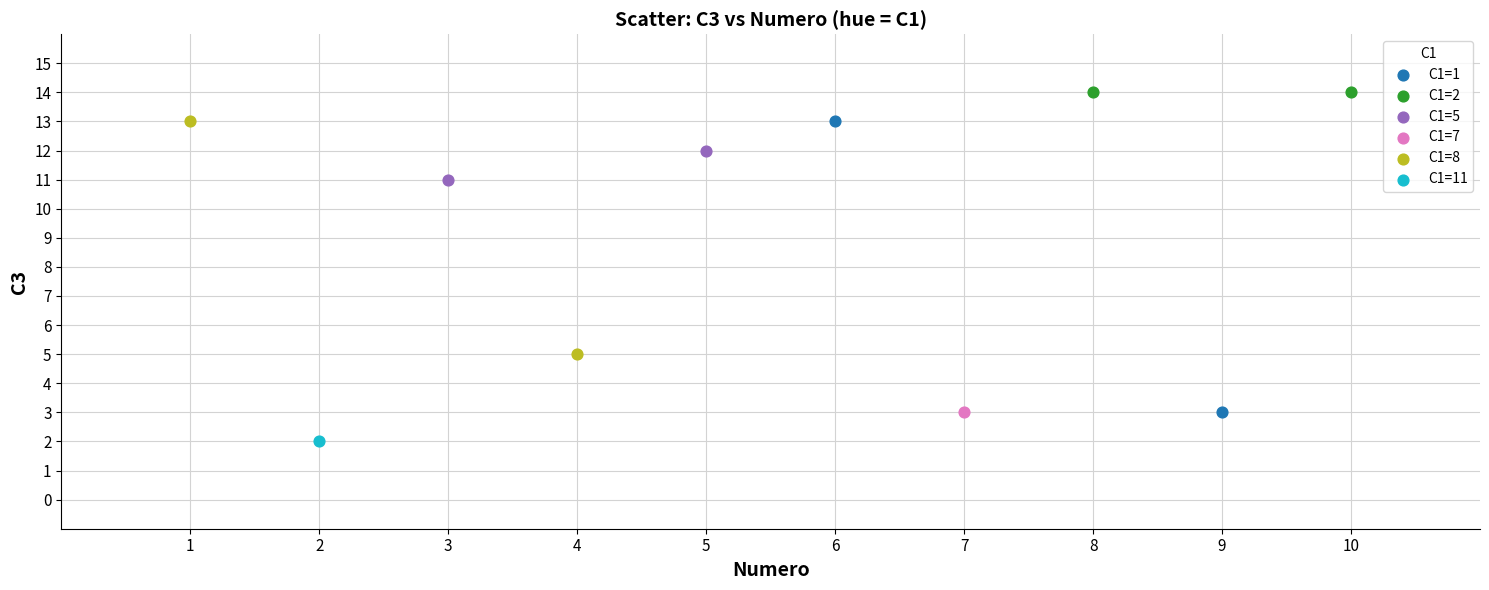

Which series contains the lowest Y value?

C1=11